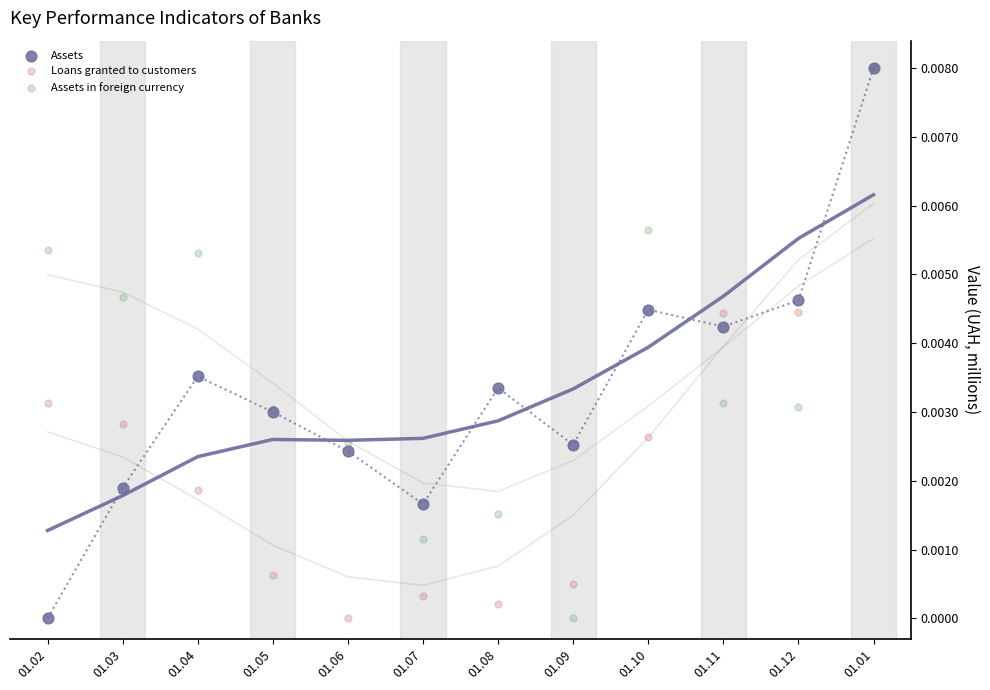

What are all the series names shown in the legend?

Assets, Loans granted to customers, Assets in foreign currency